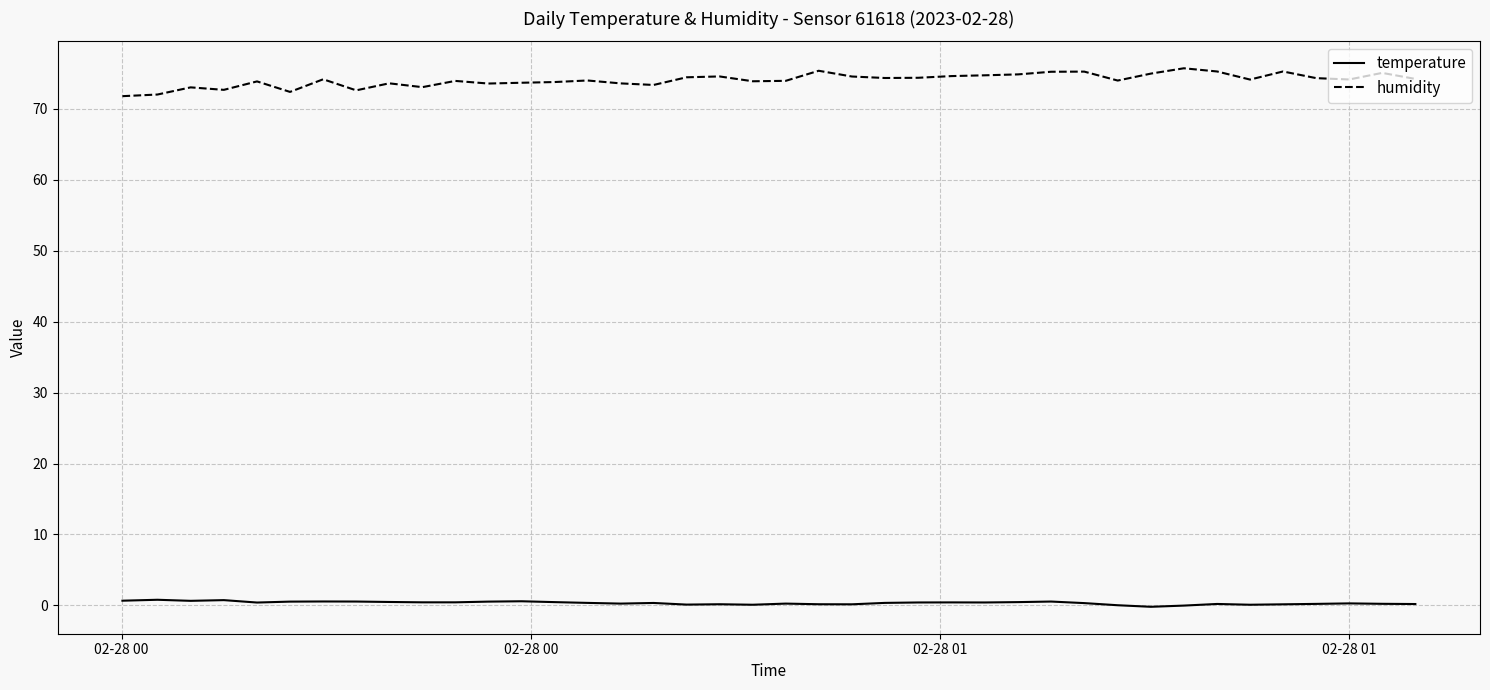

True or false: humidity and temperature cross at least once.

False